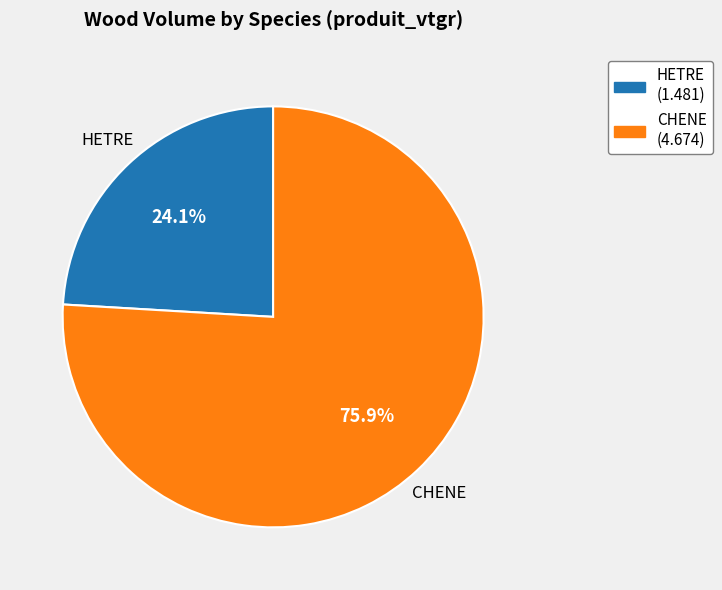

True or false: CHENE accounts for 61% of the total.

False